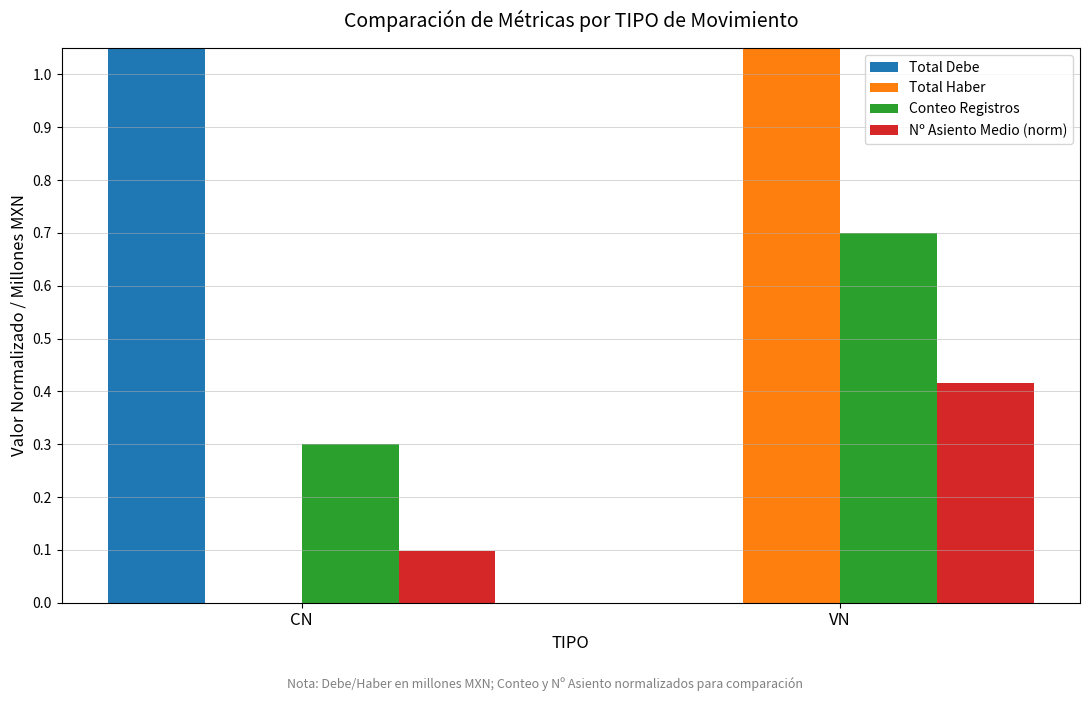

What is the spread (max minus min) of values at CN?

1.6